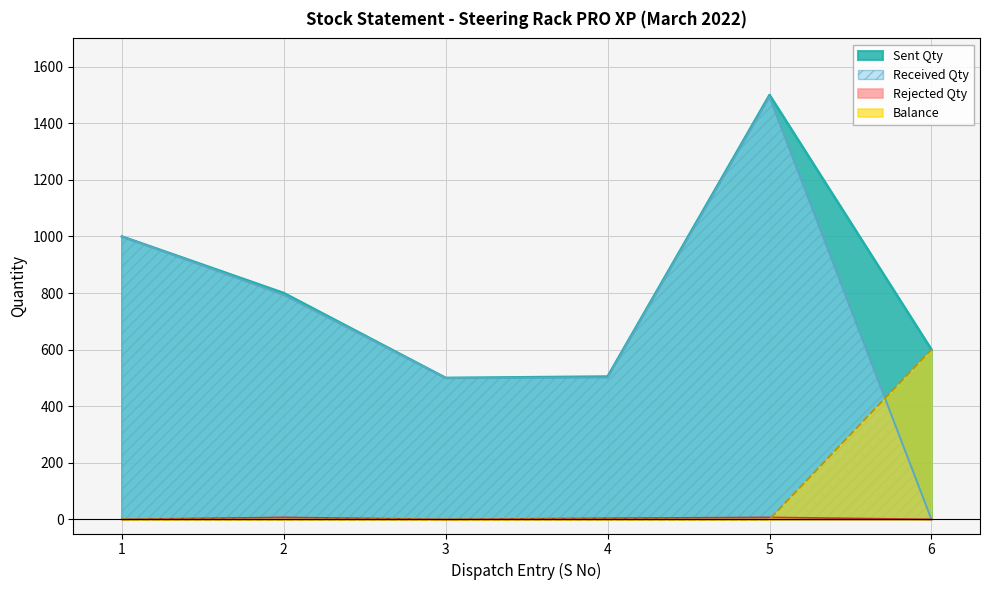

What are all the series names shown in the legend?

Sent Qty, Received Qty, Rejected Qty, Balance